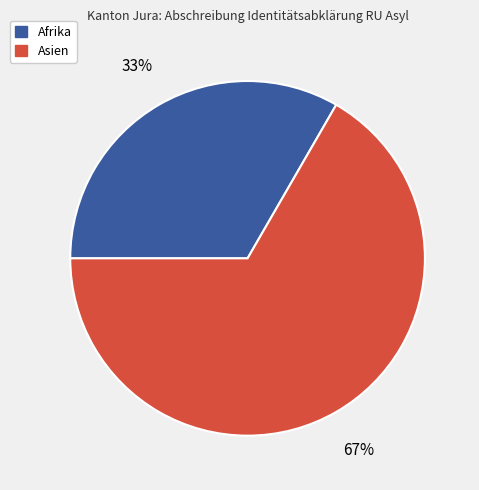

What percentage is the Afrika slice, to the nearest percent?

33%